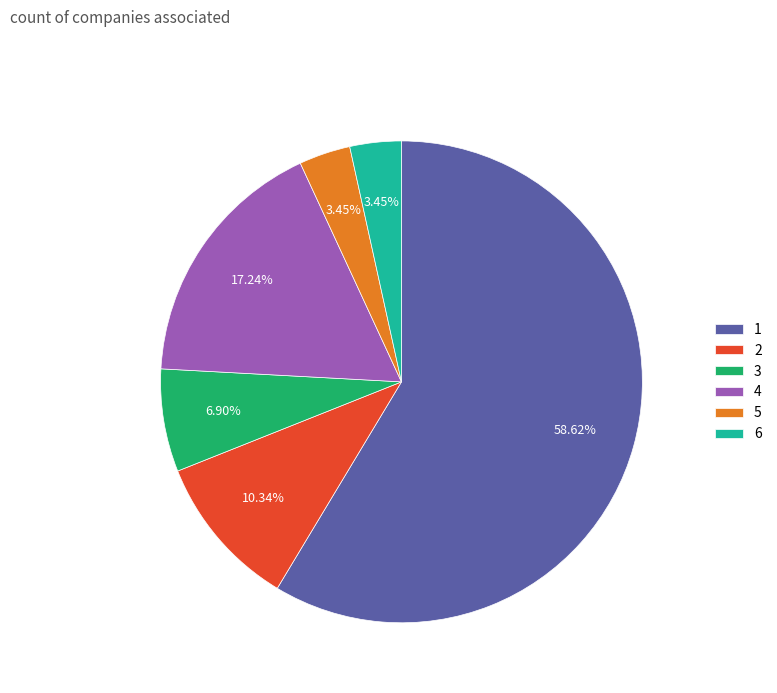

Does any single category account for the majority?

Yes